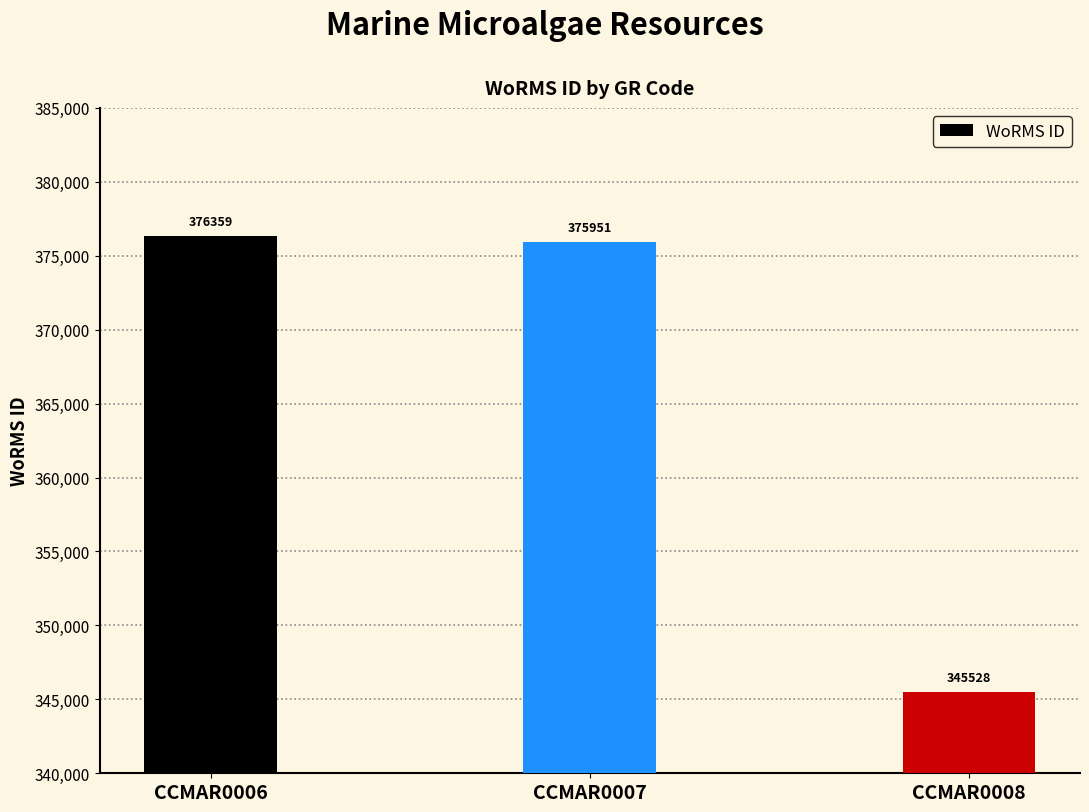

List the labels in order of value, smallest first.

CCMAR0008, CCMAR0007, CCMAR0006